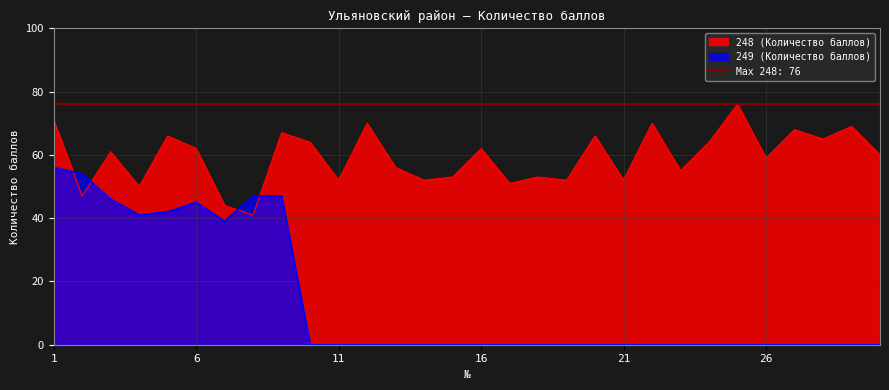

In 248, how many points are higher than both neighbors (excluding endpoints)?

11